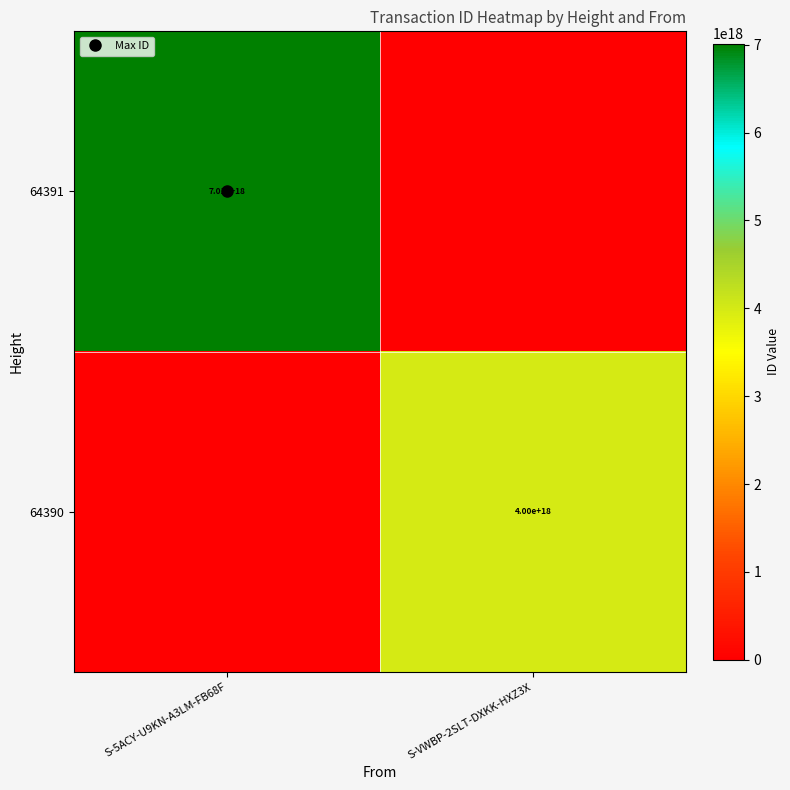

How many distinct data groups are displayed?

2